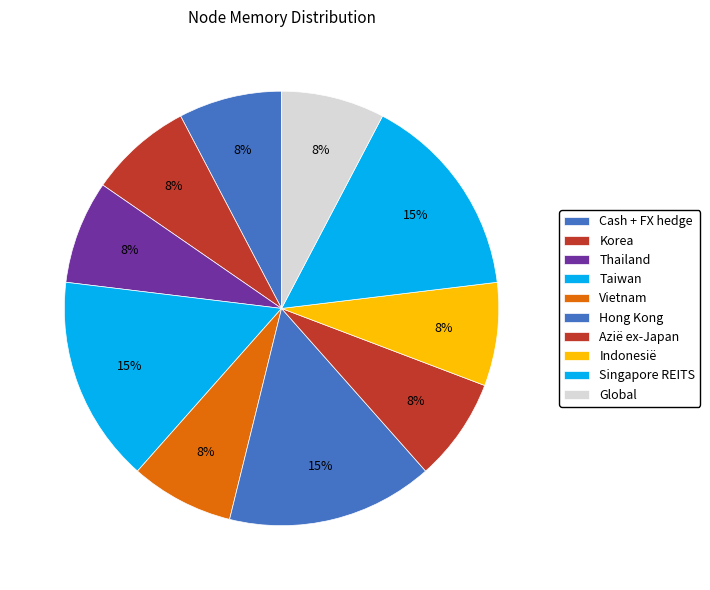

Count the number of slices in the pie.

10